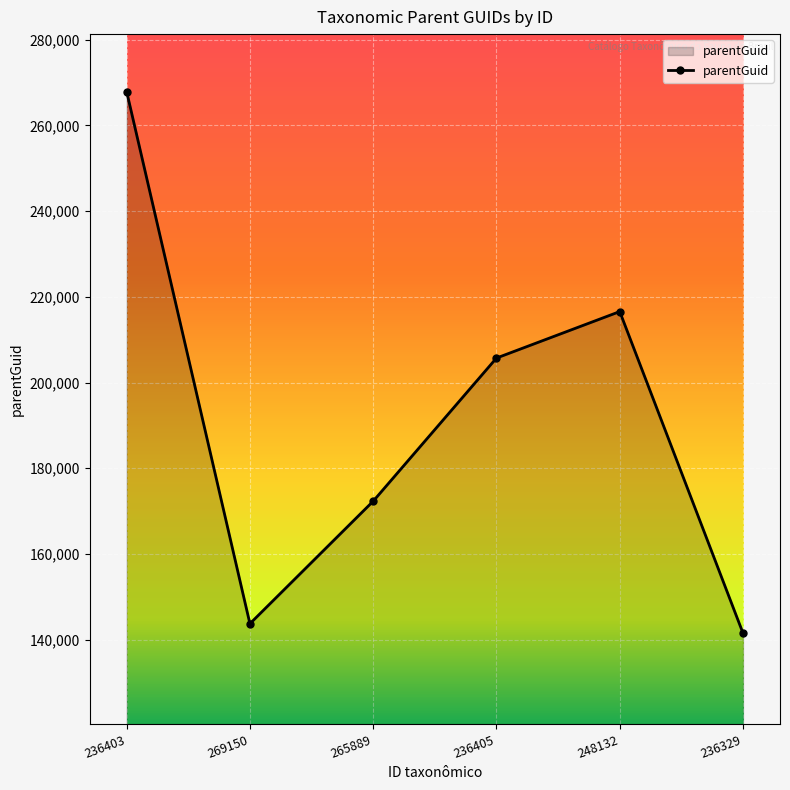

Reading left to right, what are all the values shown in this chart?

267926	143708	172306	205711	216563	141489